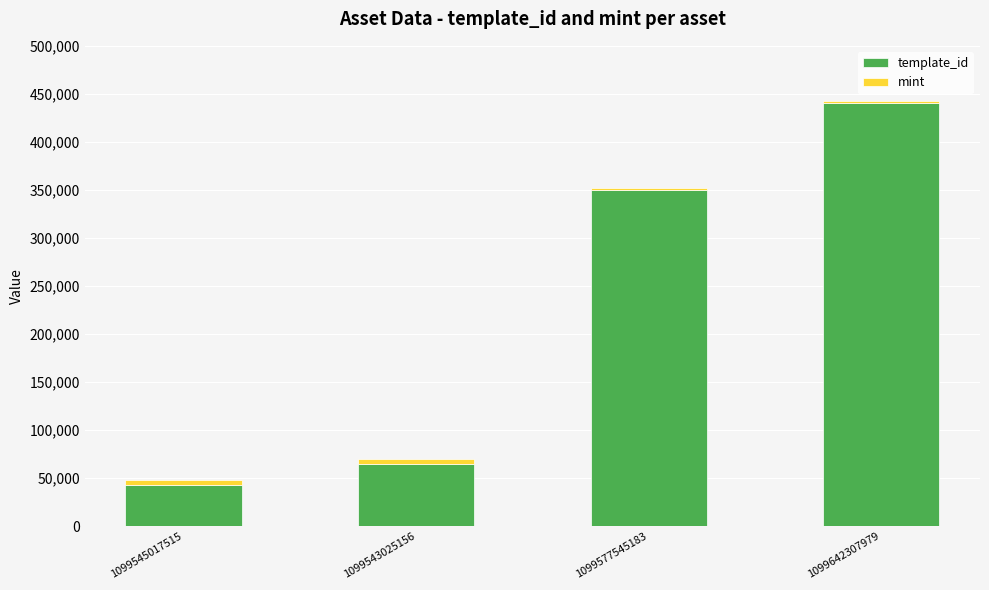

How many values in the template_id series are below 349523?

2